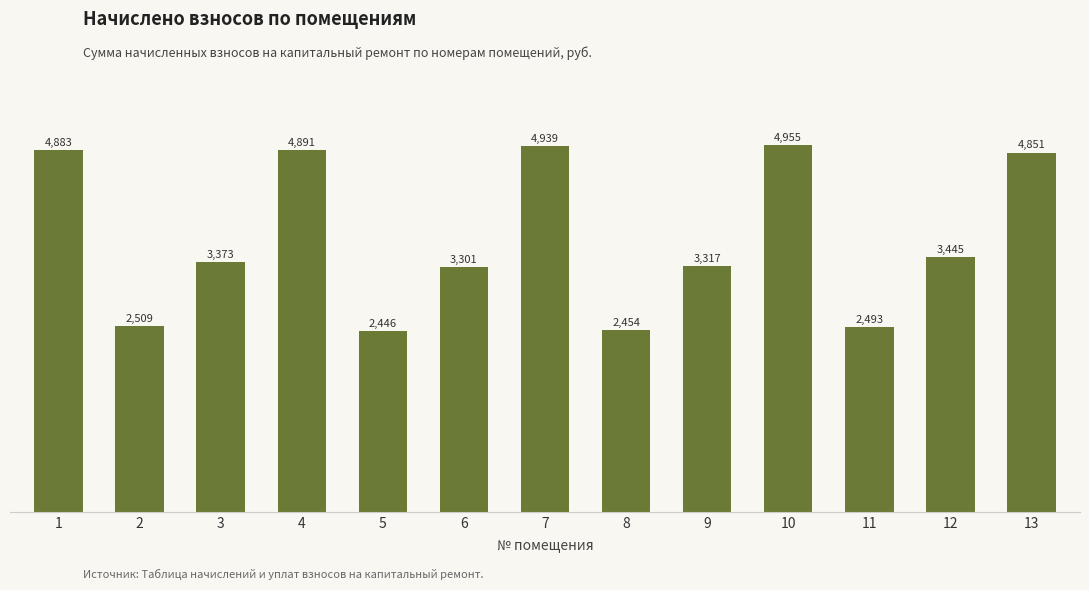

Rank the categories by value from lowest to highest.

5, 8, 11, 2, 6, 9, 3, 12, 13, 1, 4, 7, 10